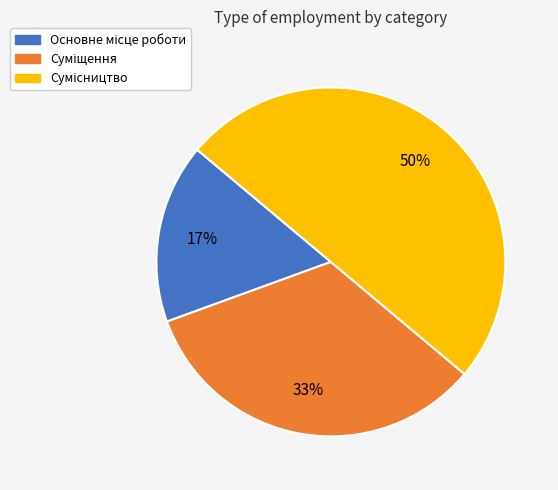

To the nearest percent, what is the average slice percentage?

33%